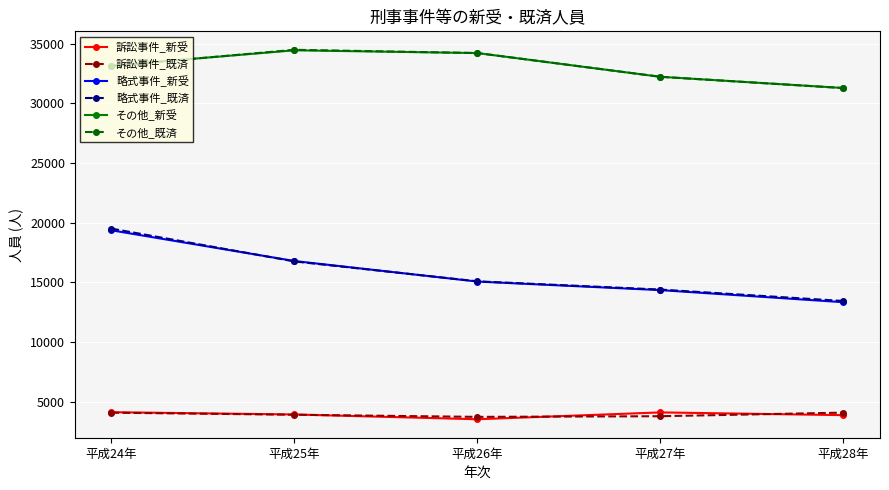

What is the label of the 3rd point from the right?

平成26年